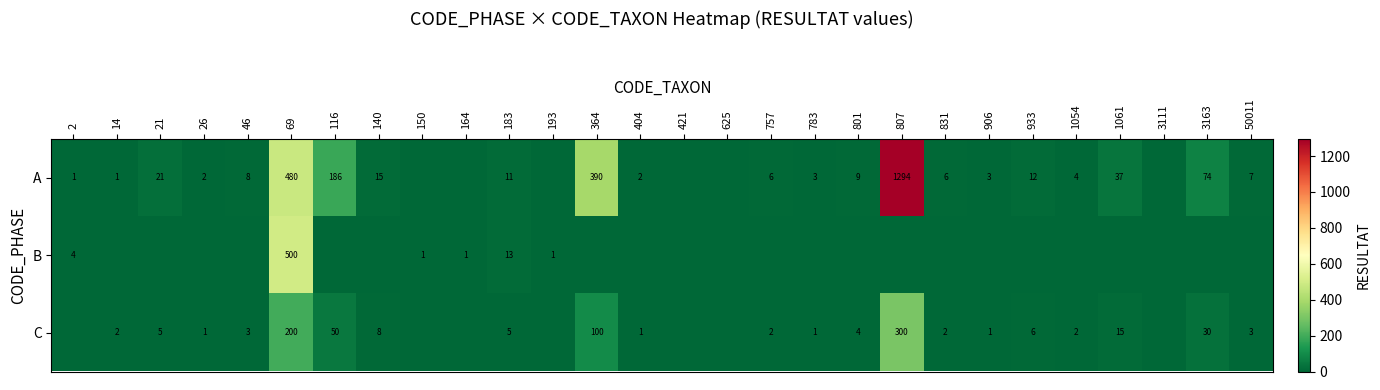

True or false: A has a value of 767 at 69.

False